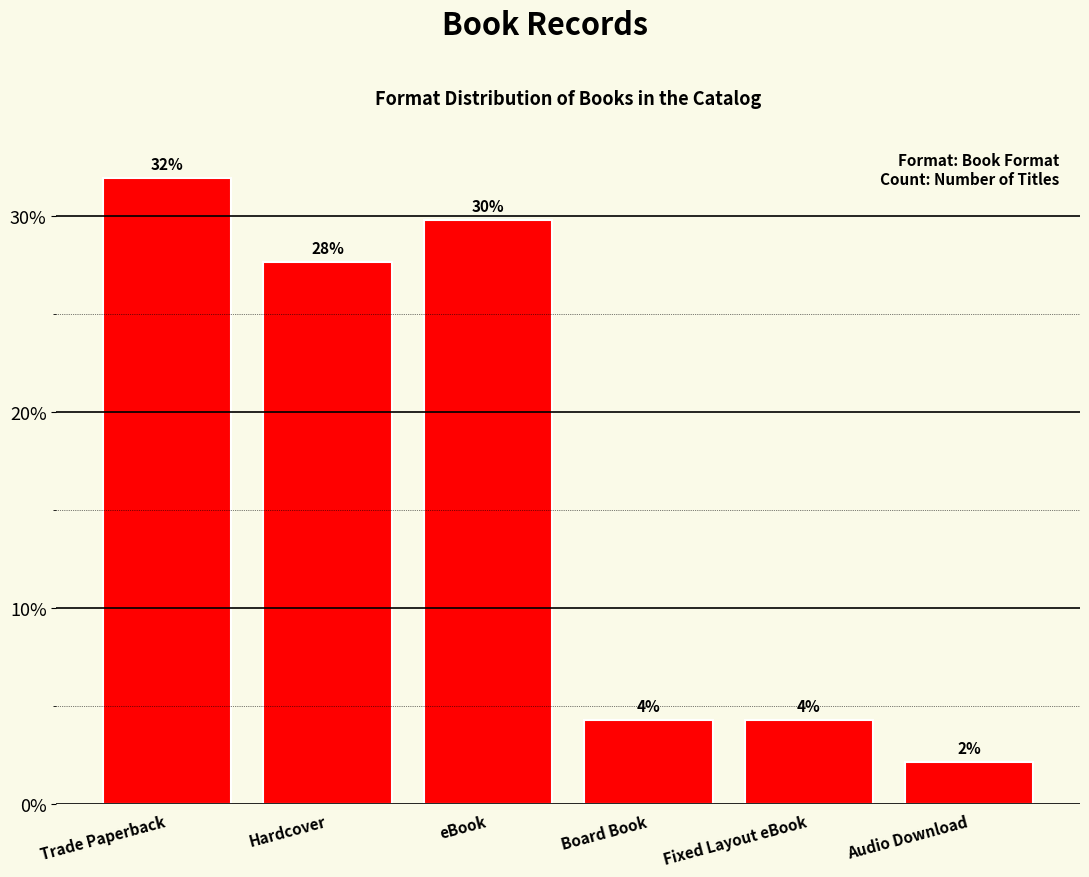

Are the bars horizontal?

No